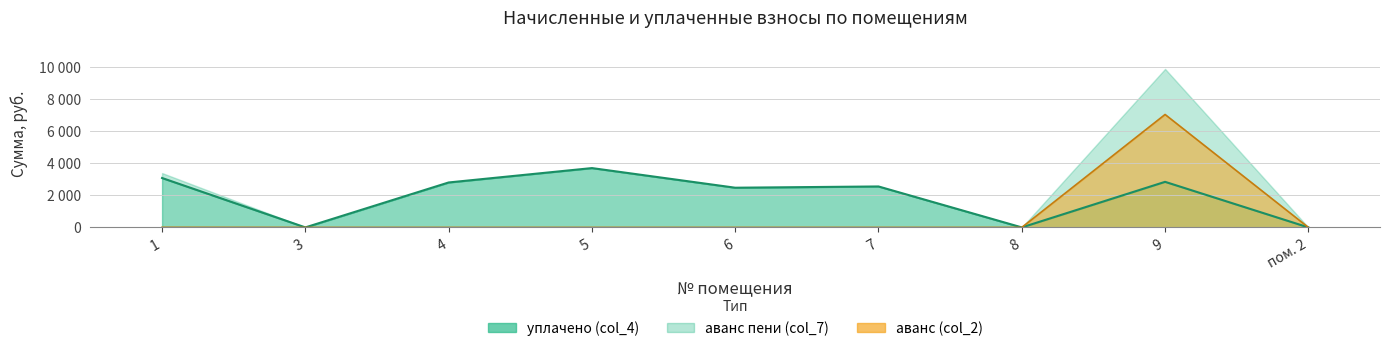

Where is аванс (col_2) nearest to the value 3522?

1